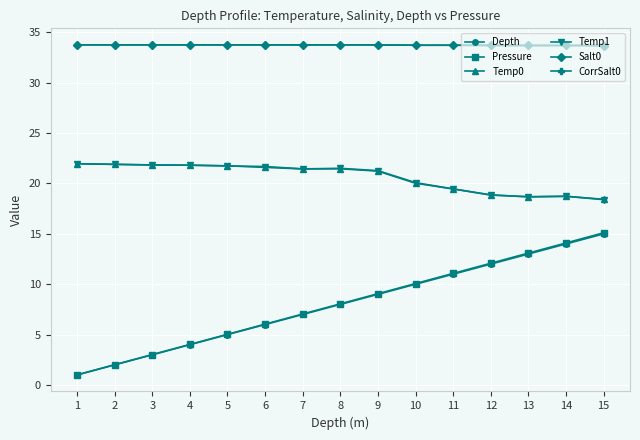

What is the approximate value of Salt0 at 2?

33.8